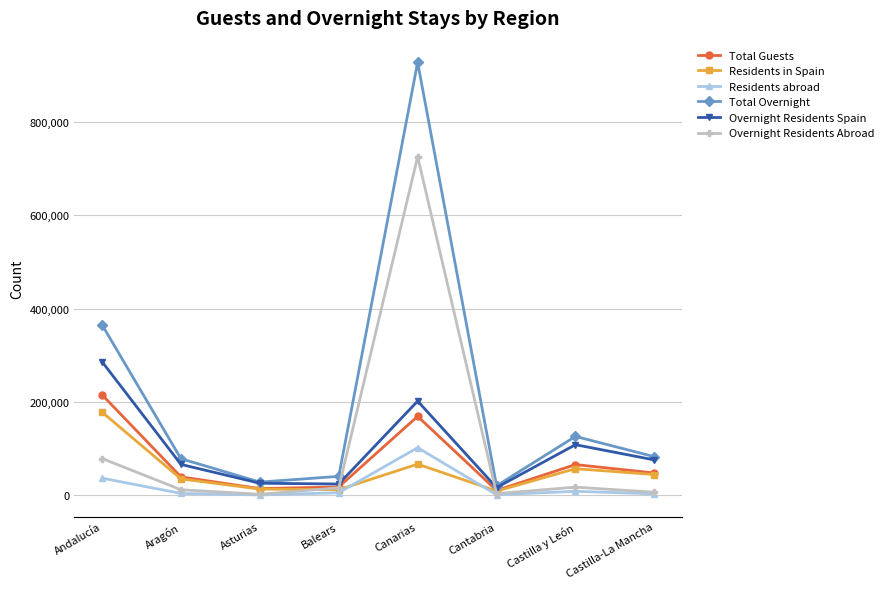

What is the minimum value shown in the chart?

991